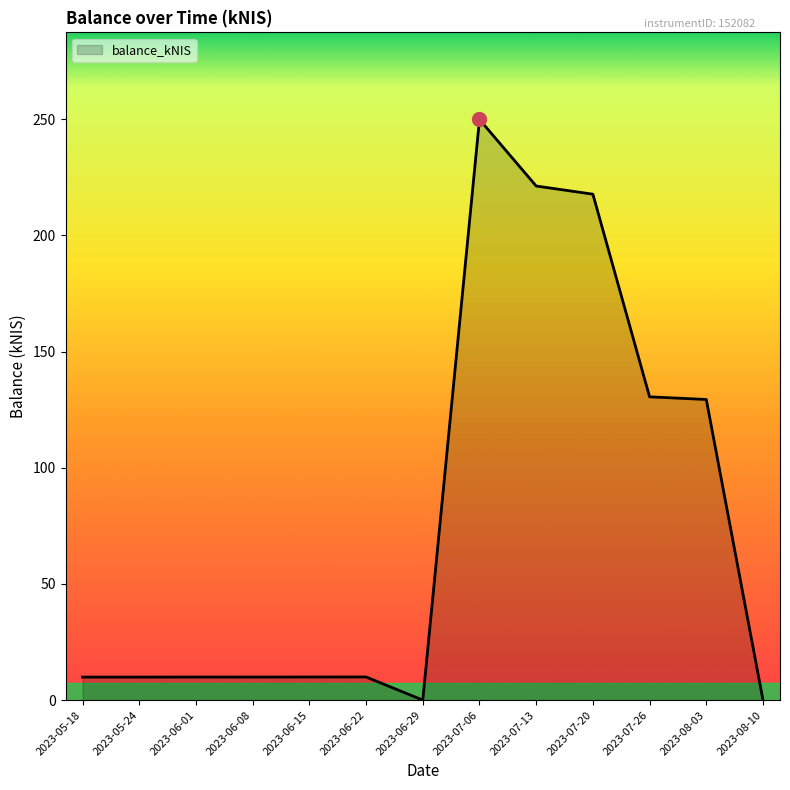

What is the sum of the values at 2023-07-06 and 2023-06-15?

259.8